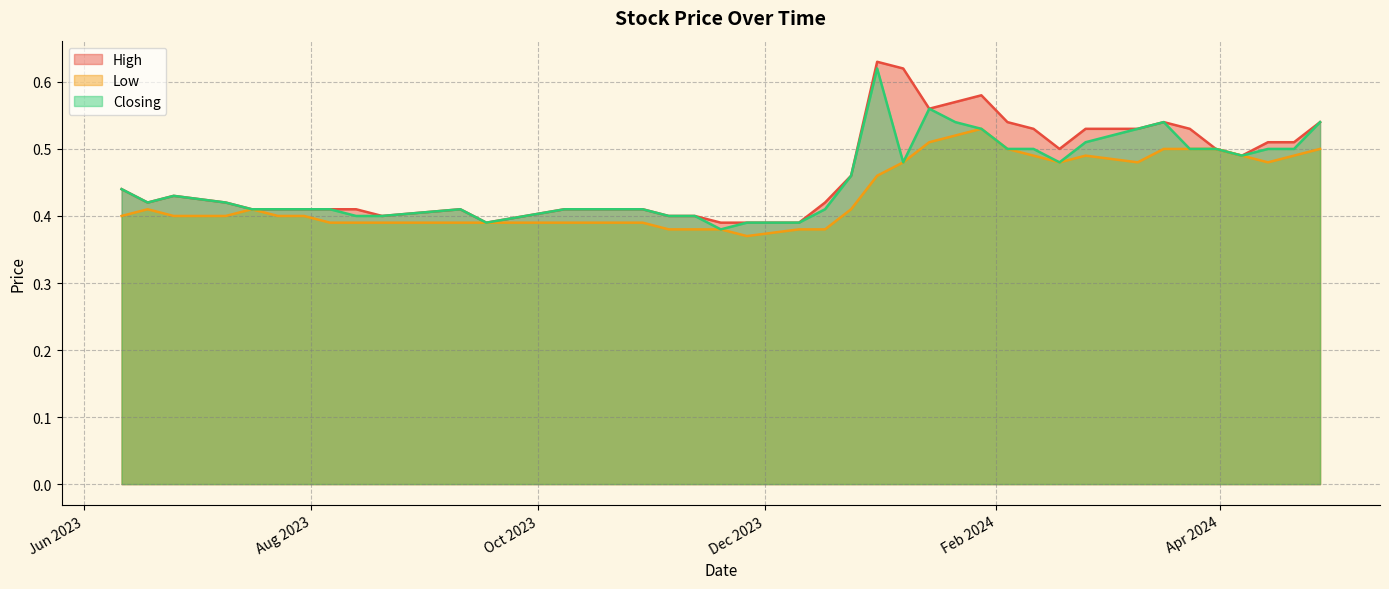

What is the difference between the second highest and minimum values in the Low series?

0.2